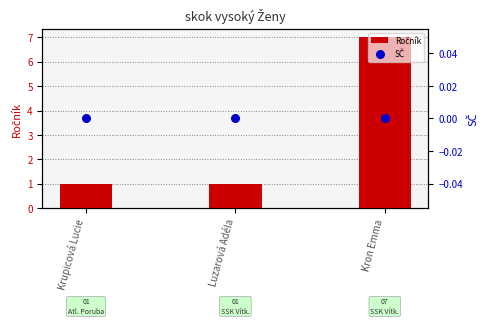

At how many categories does at least one series exceed 2?

1